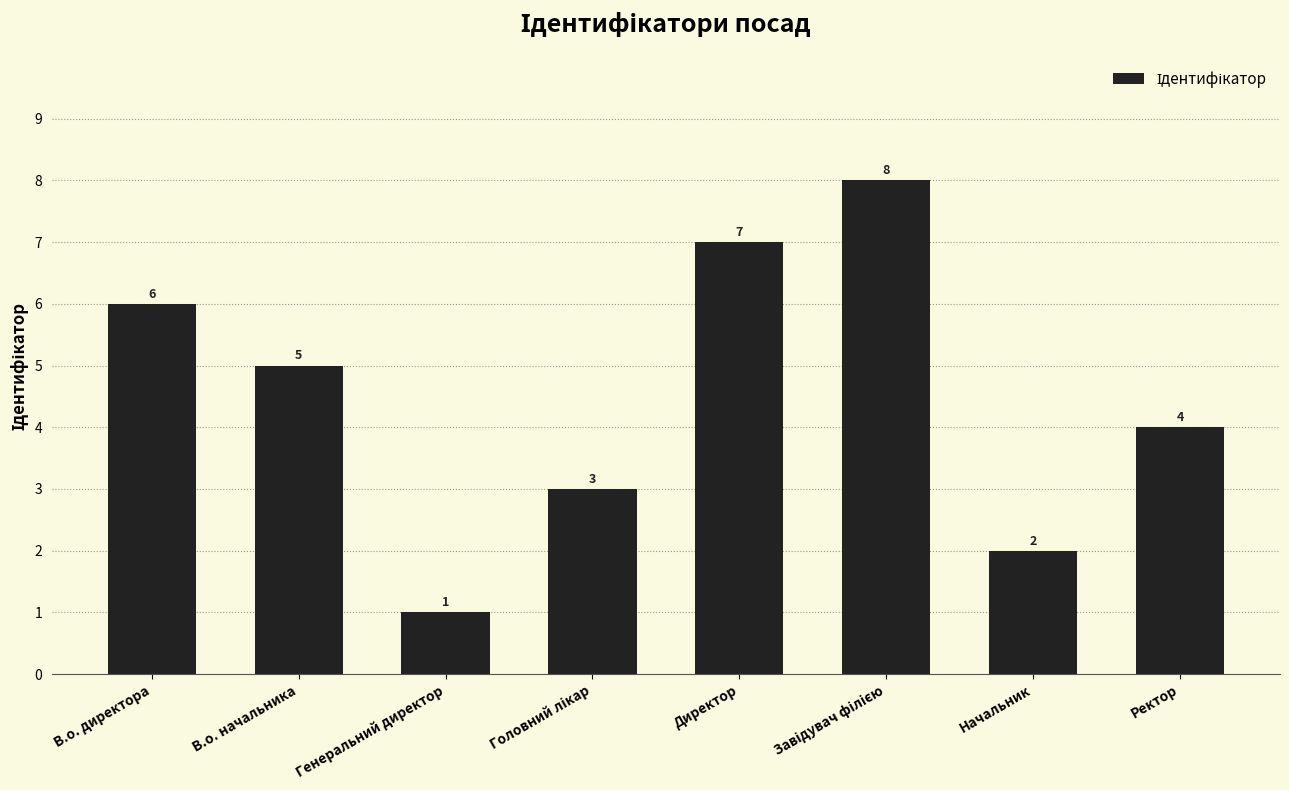

What position from the left is Директор?

5